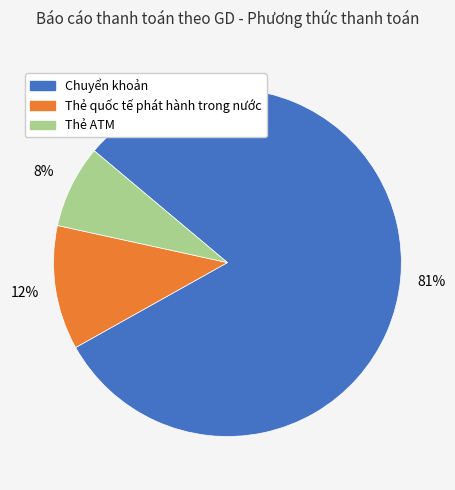

To the nearest percent, what portion does Thẻ quốc tế phát hành trong nước represent?

12%